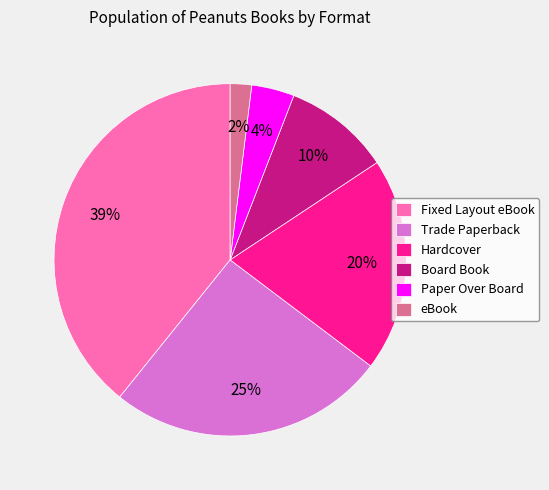

Which category has the biggest portion of the pie?

Fixed Layout eBook